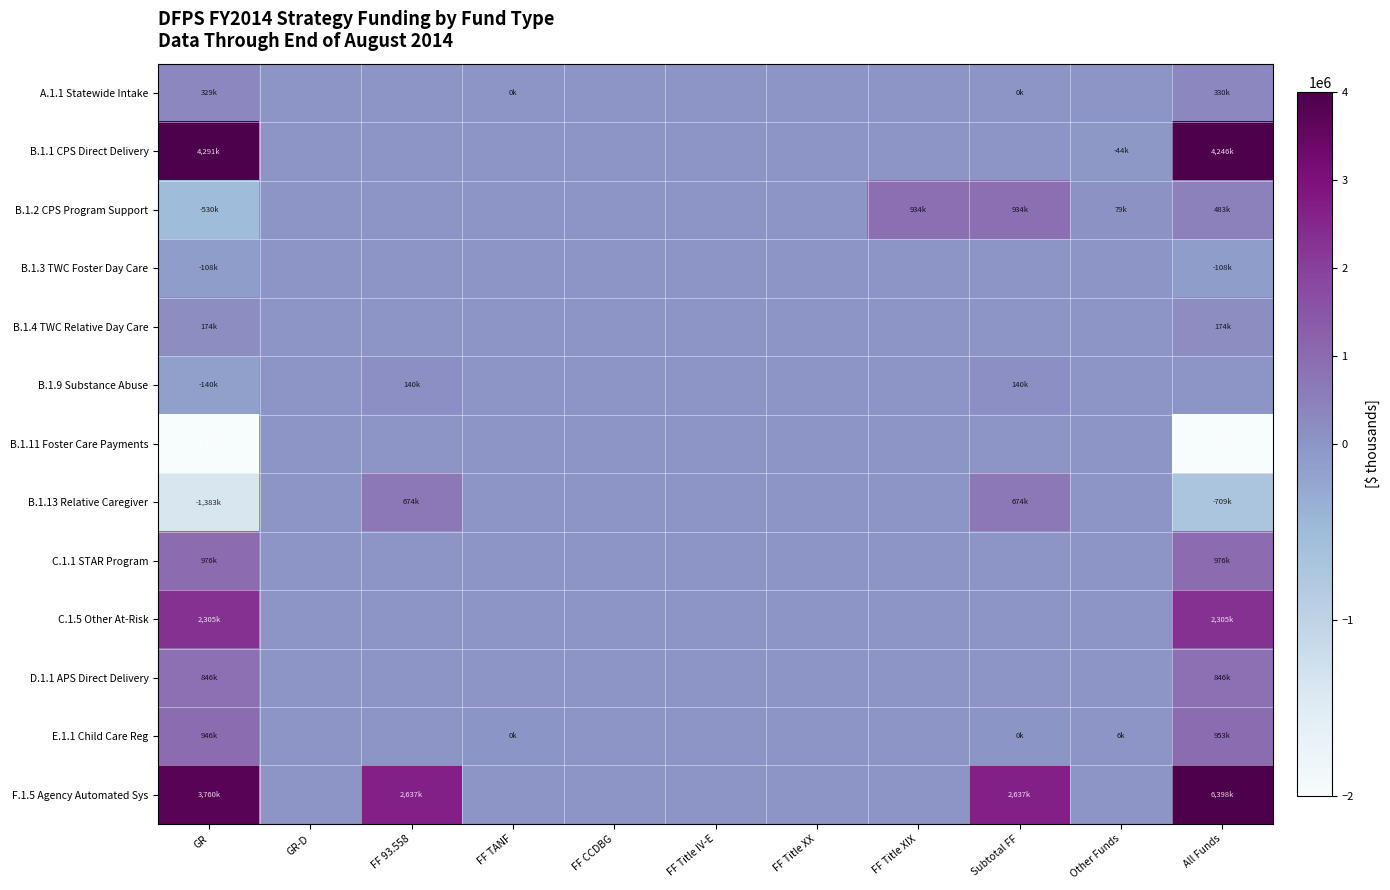

Reading left to right, what are all the values shown in this chart?

A.1.1 Statewide Intake: GR=329769	GR-D=0	FF 93.558=0	FF TANF=782	FF CCDBG=0	FF Title IV-E=0	FF Title XX=0	FF Title XIX=0	Subtotal FF=782	Other Funds=0	All Funds=330551
B.1.1 CPS Direct Delivery: GR=4291036	GR-D=0	FF 93.558=0	FF TANF=0	FF CCDBG=0	FF Title IV-E=0	FF Title XX=0	FF Title XIX=0	Subtotal FF=0	Other Funds=-44860	All Funds=4246176
B.1.2 CPS Program Support: GR=-530052	GR-D=0	FF 93.558=0	FF TANF=0	FF CCDBG=0	FF Title IV-E=0	FF Title XX=0	FF Title XIX=934711	Subtotal FF=934711	Other Funds=79085	All Funds=483744
B.1.3 TWC Foster Day Care: GR=-108571	GR-D=0	FF 93.558=0	FF TANF=0	FF CCDBG=0	FF Title IV-E=0	FF Title XX=0	FF Title XIX=0	Subtotal FF=0	Other Funds=0	All Funds=-108571
B.1.4 TWC Relative Day Care: GR=174043	GR-D=0	FF 93.558=0	FF TANF=0	FF CCDBG=0	FF Title IV-E=0	FF Title XX=0	FF Title XIX=0	Subtotal FF=0	Other Funds=0	All Funds=174043
B.1.9 Substance Abuse: GR=-140350	GR-D=0	FF 93.558=140350	FF TANF=0	FF CCDBG=0	FF Title IV-E=0	FF Title XX=0	FF Title XIX=0	Subtotal FF=140350	Other Funds=0	All Funds=0
B.1.11 Foster Care Payments: GR=-4368751	GR-D=0	FF 93.558=0	FF TANF=0	FF CCDBG=0	FF Title IV-E=0	FF Title XX=0	FF Title XIX=0	Subtotal FF=0	Other Funds=0	All Funds=-4368751
B.1.13 Relative Caregiver: GR=-1383231	GR-D=0	FF 93.558=674000	FF TANF=0	FF CCDBG=0	FF Title IV-E=0	FF Title XX=0	FF Title XIX=0	Subtotal FF=674000	Other Funds=0	All Funds=-709231
C.1.1 STAR Program: GR=976305	GR-D=0	FF 93.558=0	FF TANF=0	FF CCDBG=0	FF Title IV-E=0	FF Title XX=0	FF Title XIX=0	Subtotal FF=0	Other Funds=0	All Funds=976305
C.1.5 Other At-Risk: GR=2305771	GR-D=0	FF 93.558=0	FF TANF=0	FF CCDBG=0	FF Title IV-E=0	FF Title XX=0	FF Title XIX=0	Subtotal FF=0	Other Funds=0	All Funds=2305771
D.1.1 APS Direct Delivery: GR=846039	GR-D=0	FF 93.558=0	FF TANF=0	FF CCDBG=0	FF Title IV-E=0	FF Title XX=0	FF Title XIX=0	Subtotal FF=0	Other Funds=0	All Funds=846039
E.1.1 Child Care Reg: GR=946929	GR-D=0	FF 93.558=0	FF TANF=-782	FF CCDBG=0	FF Title IV-E=0	FF Title XX=0	FF Title XIX=0	Subtotal FF=-782	Other Funds=6964	All Funds=953111
F.1.5 Agency Automated Sys: GR=3760692	GR-D=0	FF 93.558=2637783	FF TANF=0	FF CCDBG=0	FF Title IV-E=0	FF Title XX=0	FF Title XIX=0	Subtotal FF=2637783	Other Funds=0	All Funds=6398475